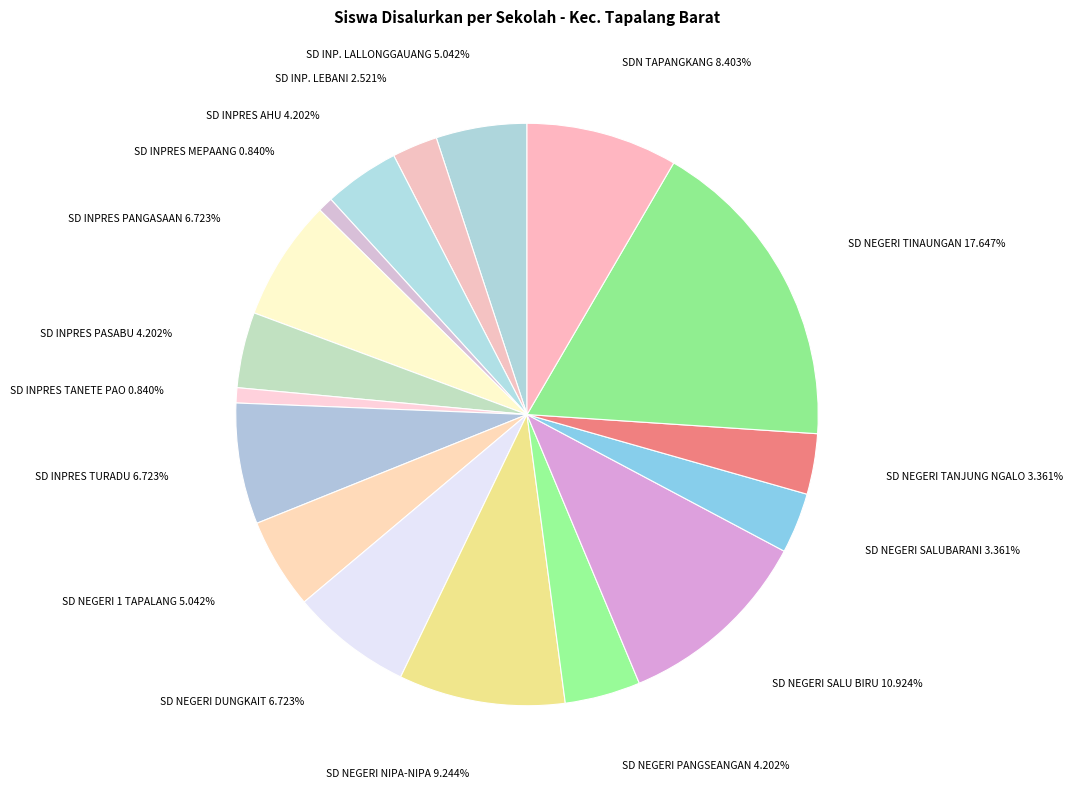

Count the number of slices in the pie.

17